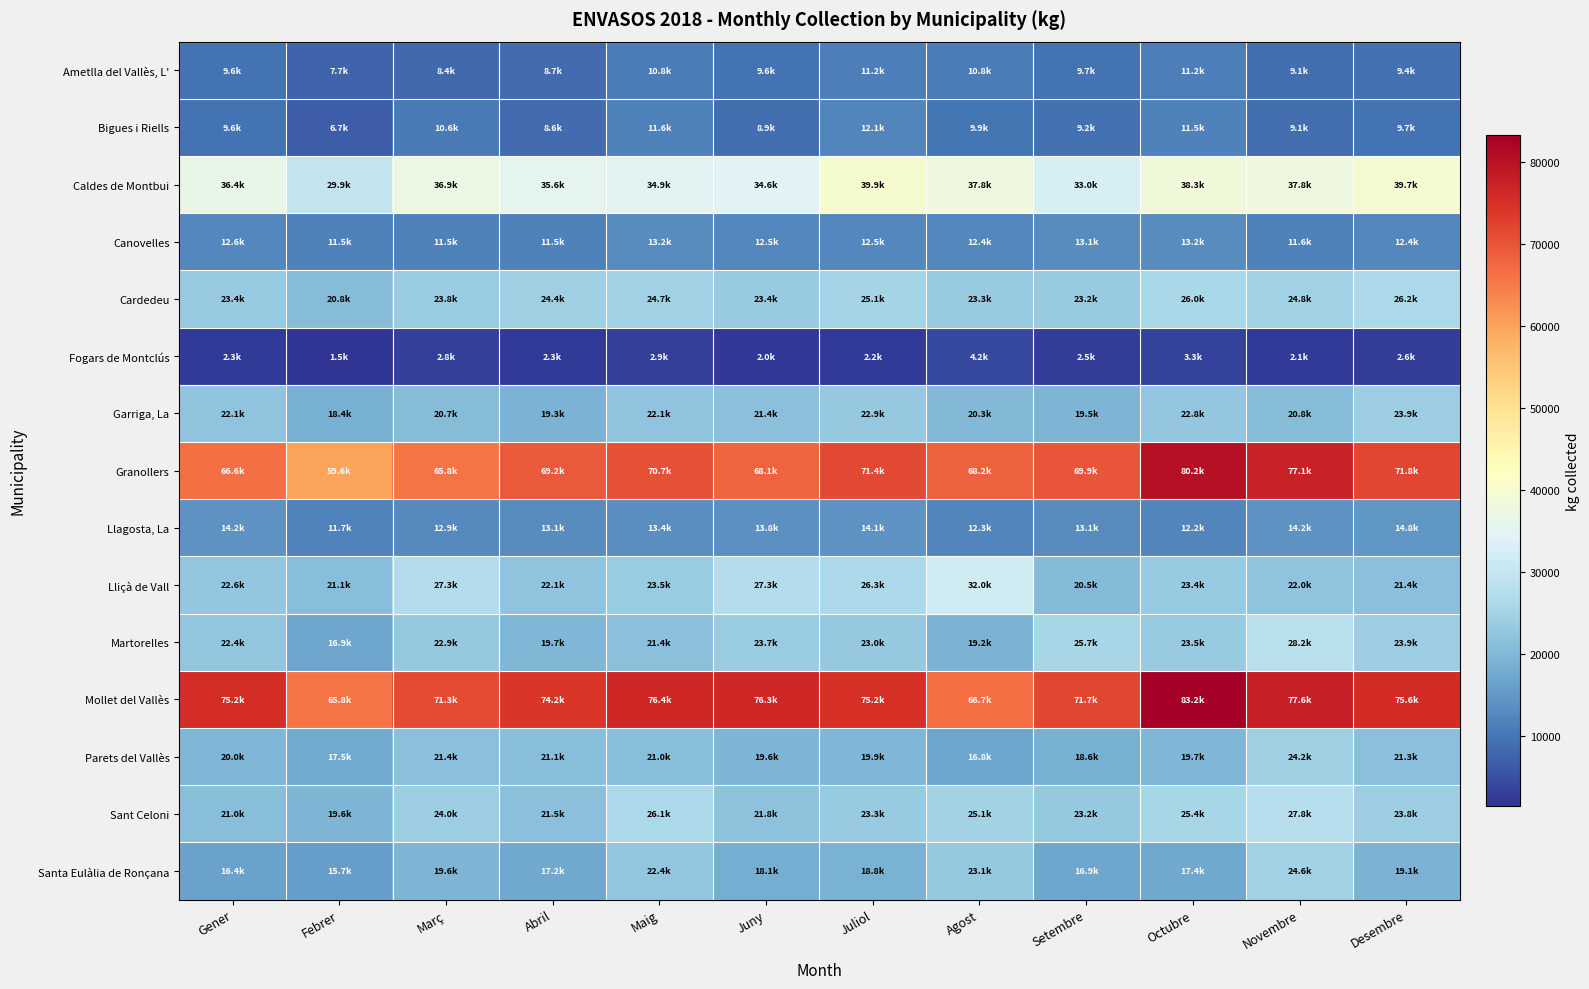

Between Maig and Desembre, which is larger?

Maig